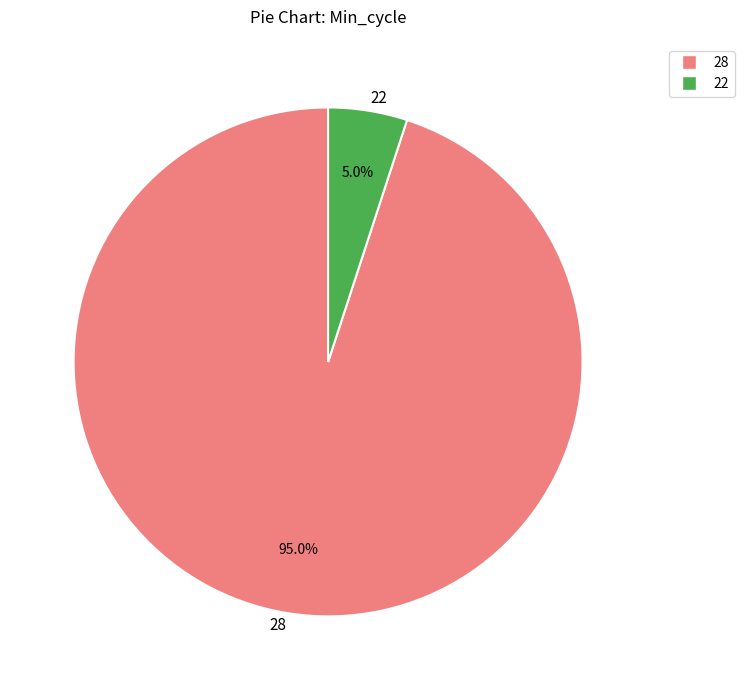

How many segments does this pie chart have?

2